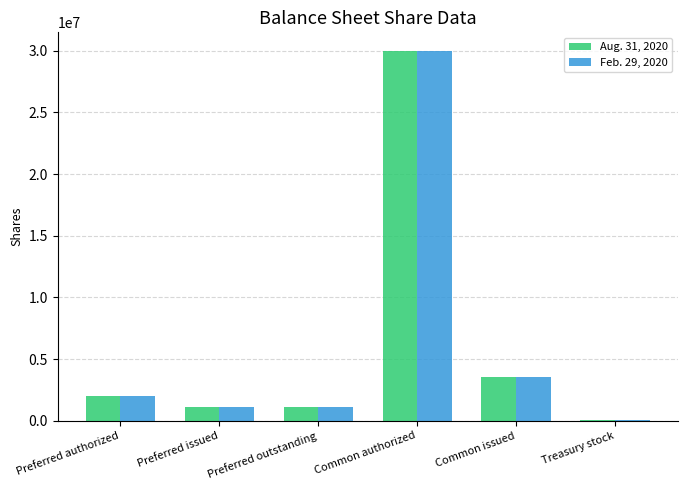

What is the maximum value shown in the chart?

30000000